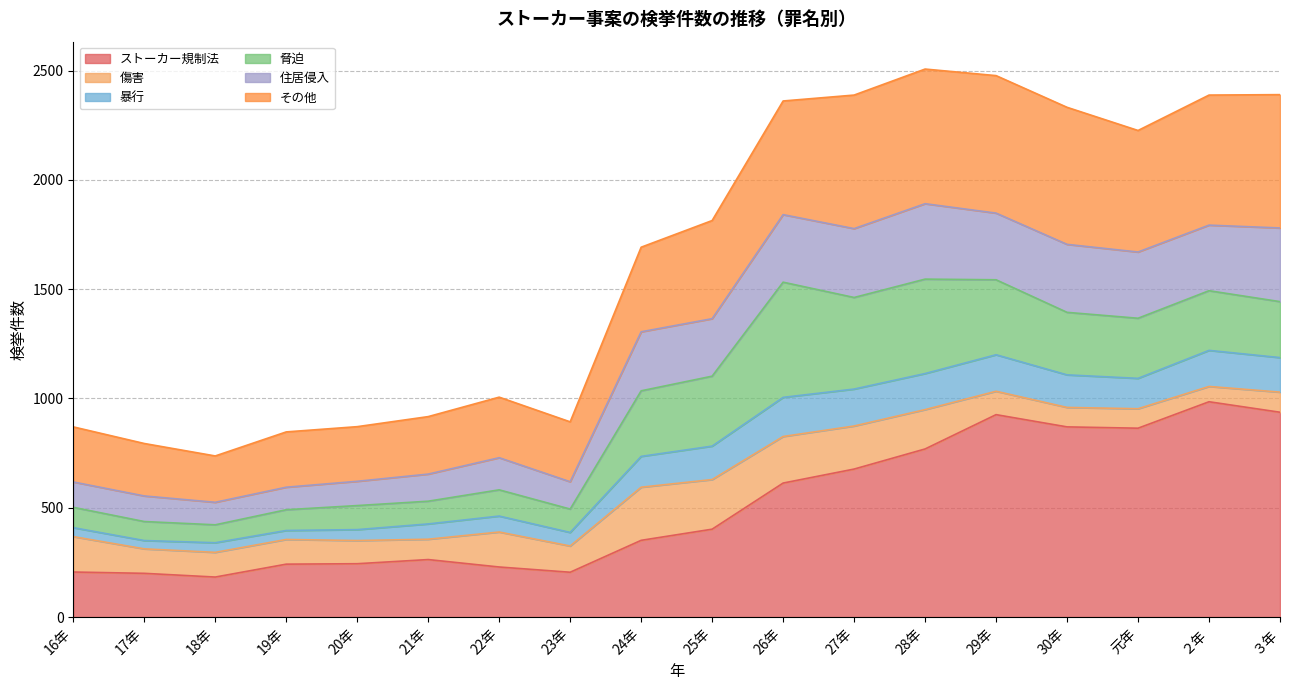

What is the highest value of the ストーカー規制法 series?

985